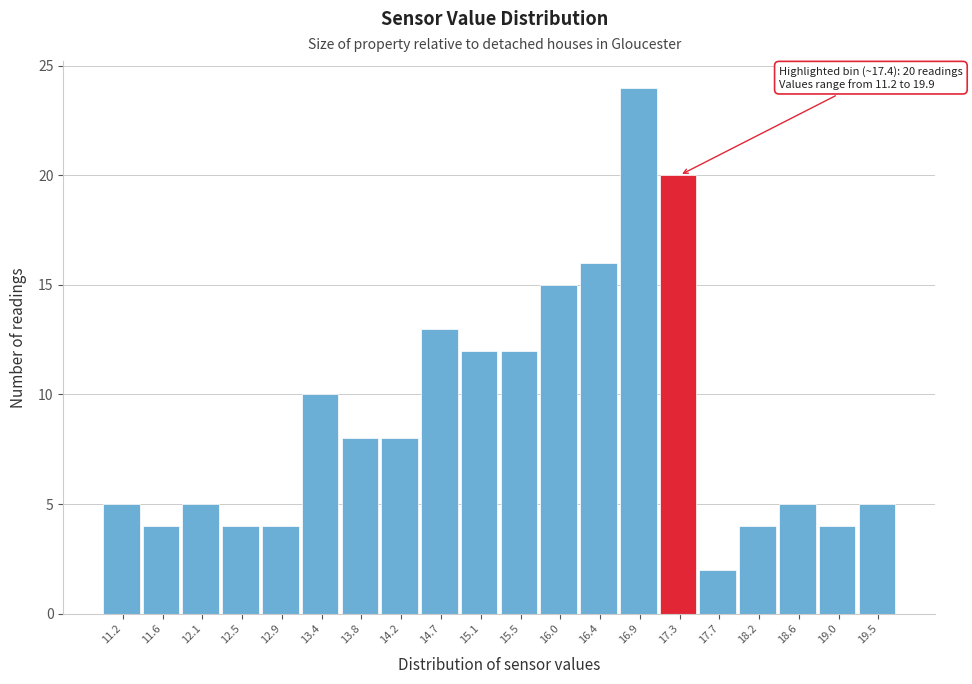

Reading left to right, list all the values displayed in this chart.

11.2=5	11.6=4	12.1=5	12.5=4	12.9=4	13.4=10	13.8=8	14.2=8	14.7=13	15.1=12	15.5=12	16.0=15	16.4=16	16.9=24	17.3=20	17.7=2	18.2=4	18.6=5	19.0=4	19.5=5